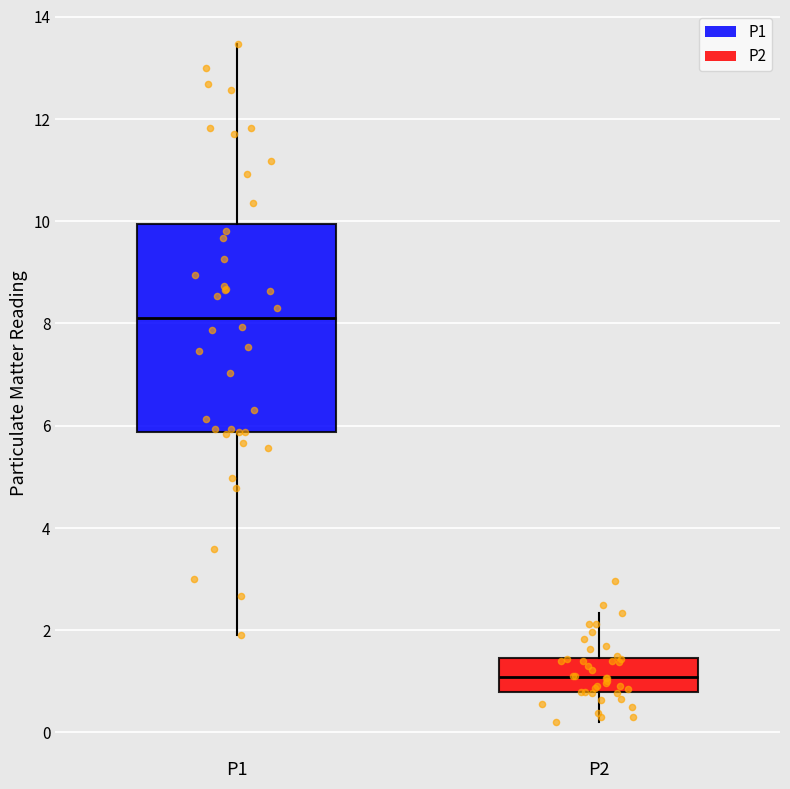

Reading left to right, transcribe this box plot: for each box, give where its median line is, the range the box spans, and where its two whiskers end, as read against the y-axis. The values are not printed on the chart, so give them approximately, as read against the axis.

P1: median 8.2, box 5.8 to 10.0, whiskers 2.0 to 13.4
P2: median 1.0, box 0.8 to 1.4, whiskers 0.2 to 2.4